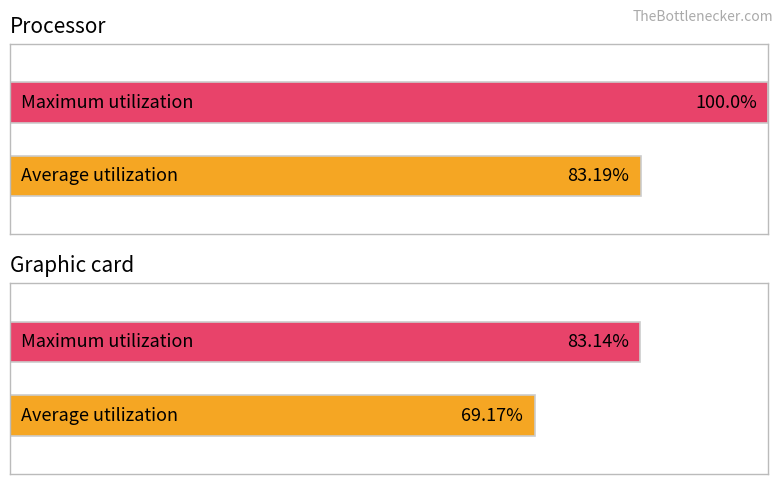

Is it true that Maximum utilization equals 130.9 at обл. Ловеч?

False